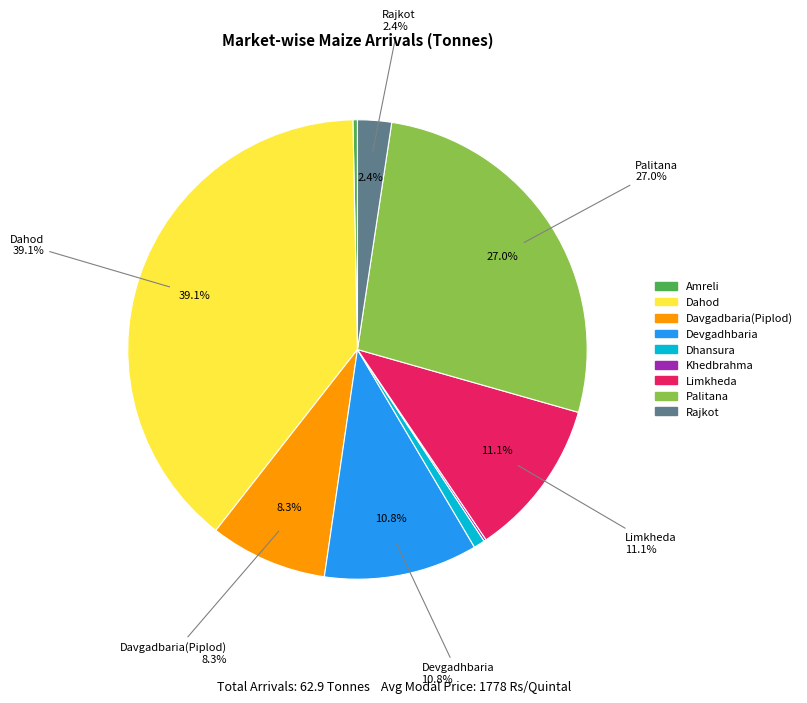

What is the change in value from Dhansura to Palitana?

+16.5